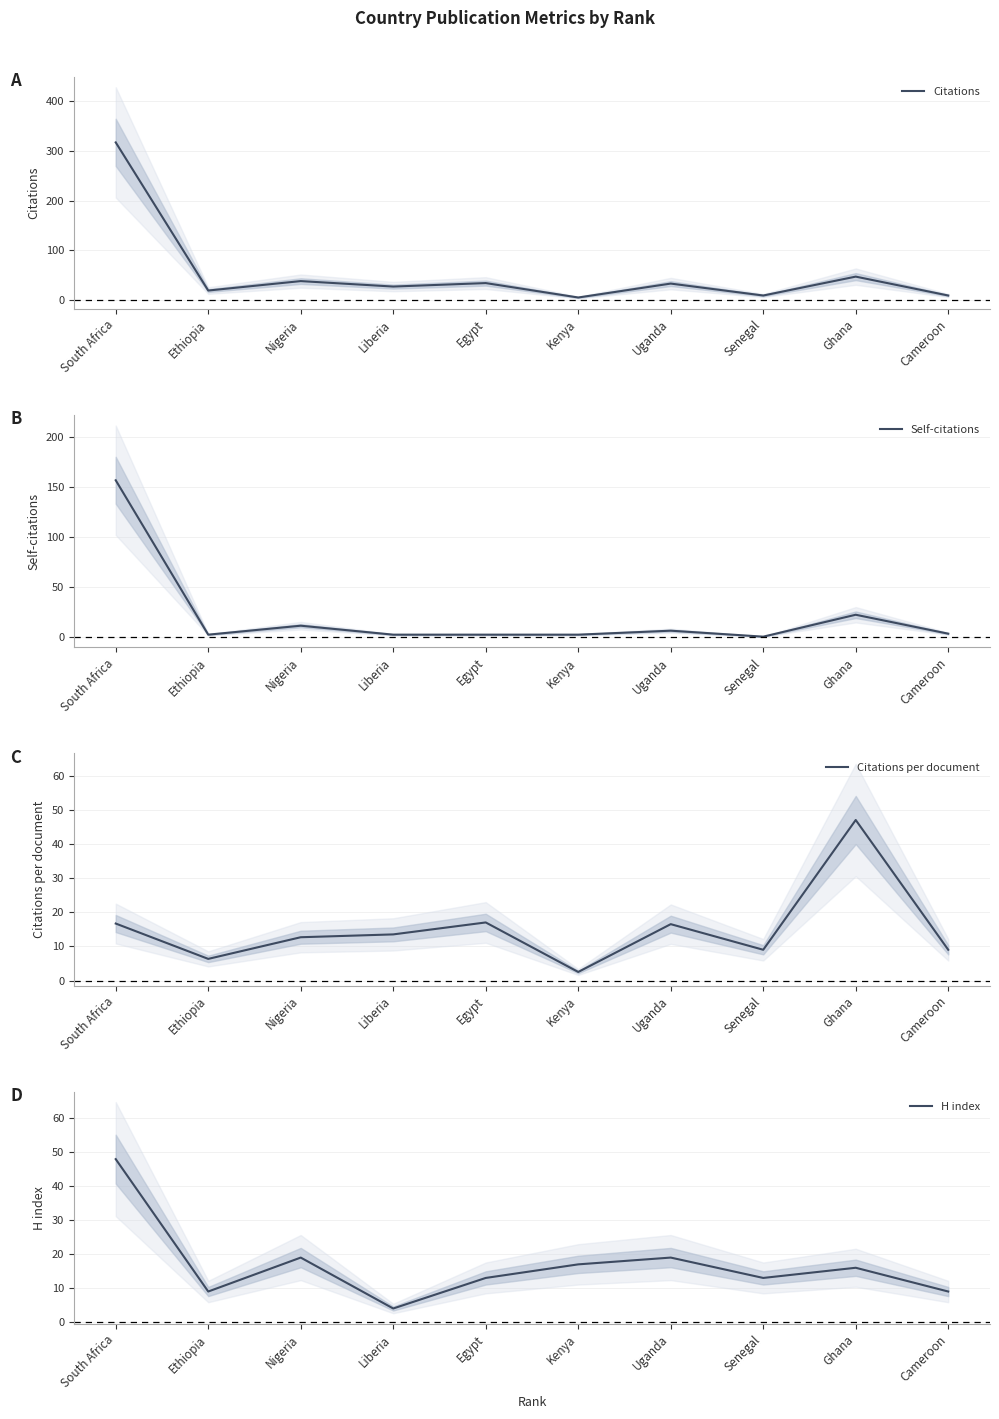

The value of Citations at Kenya is 3.4. True or false?

False